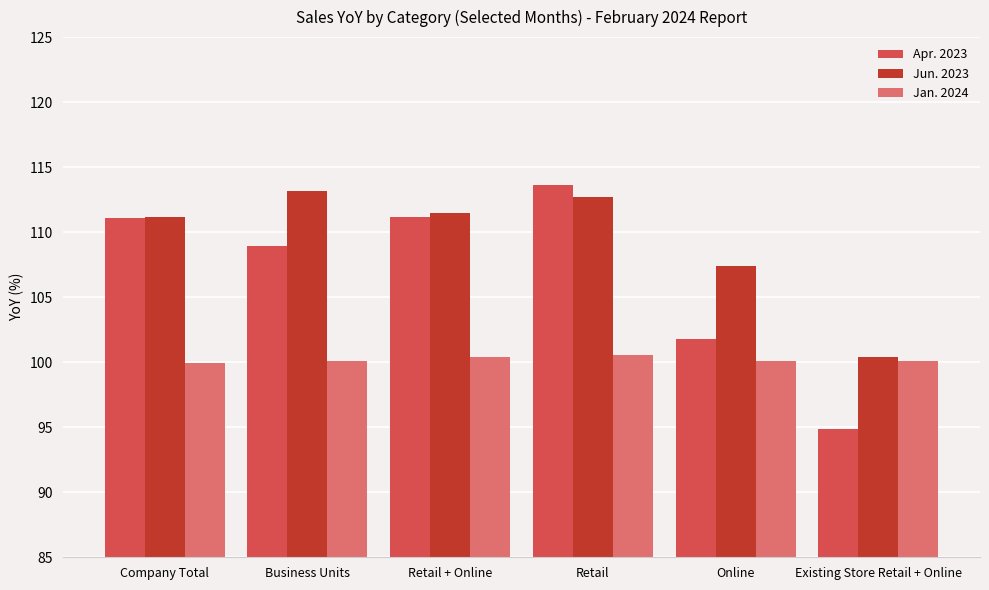

What is the sum of all Apr. 2023 values?

641.4